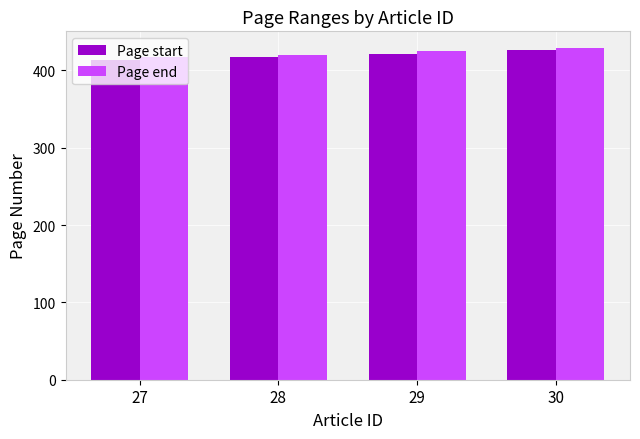

Is the value of Page start at 29 greater than the value of Page end at 30?

No